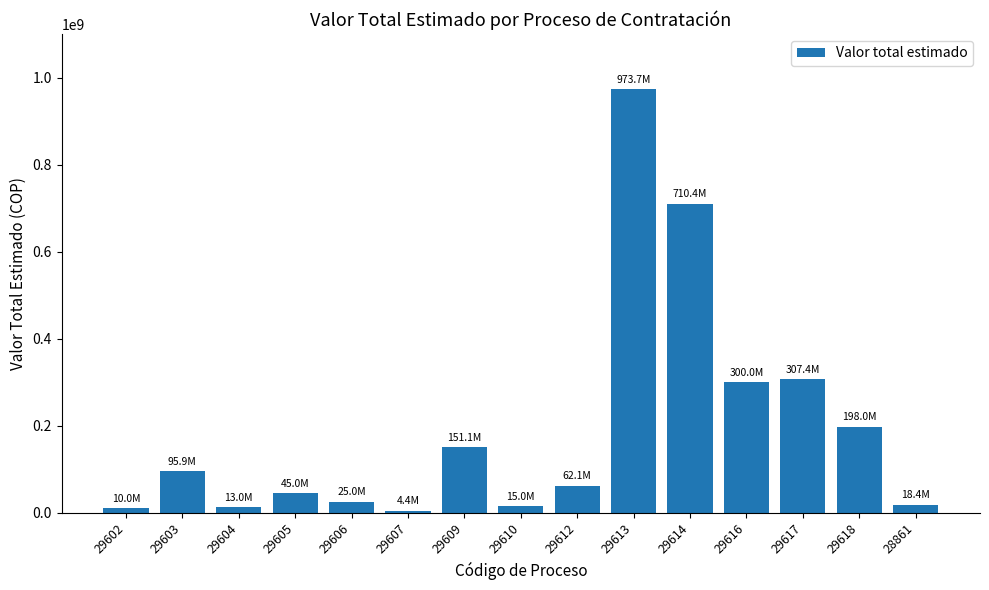

Is it true that the value at 29616 is 300000000?

True